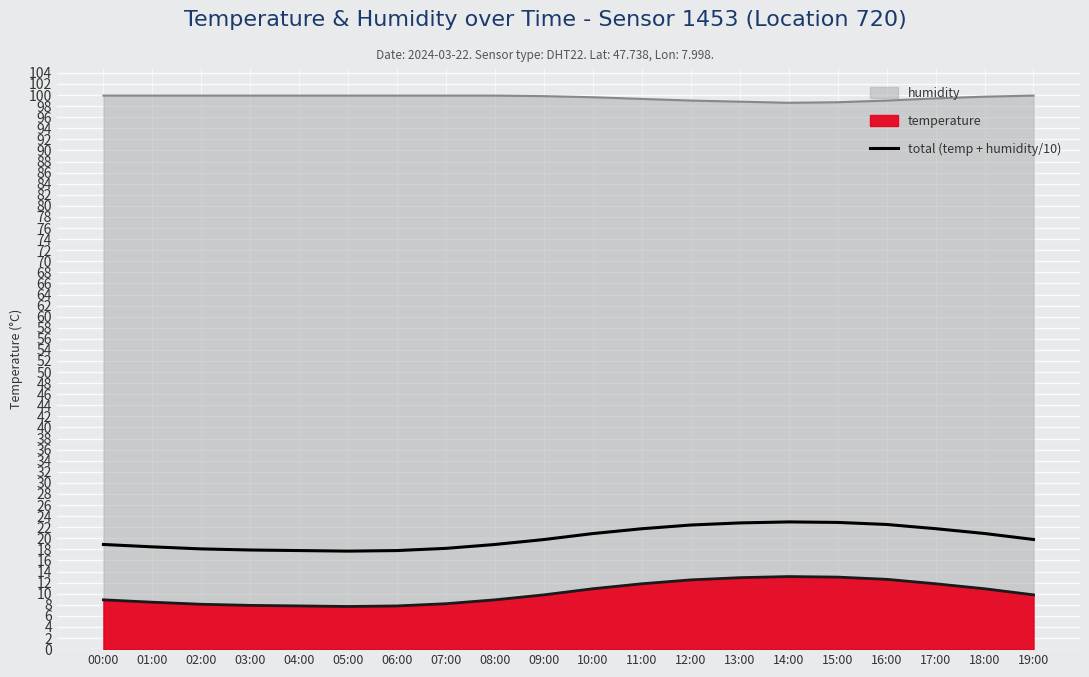

What is the difference between the maximum and minimum values?

5.3